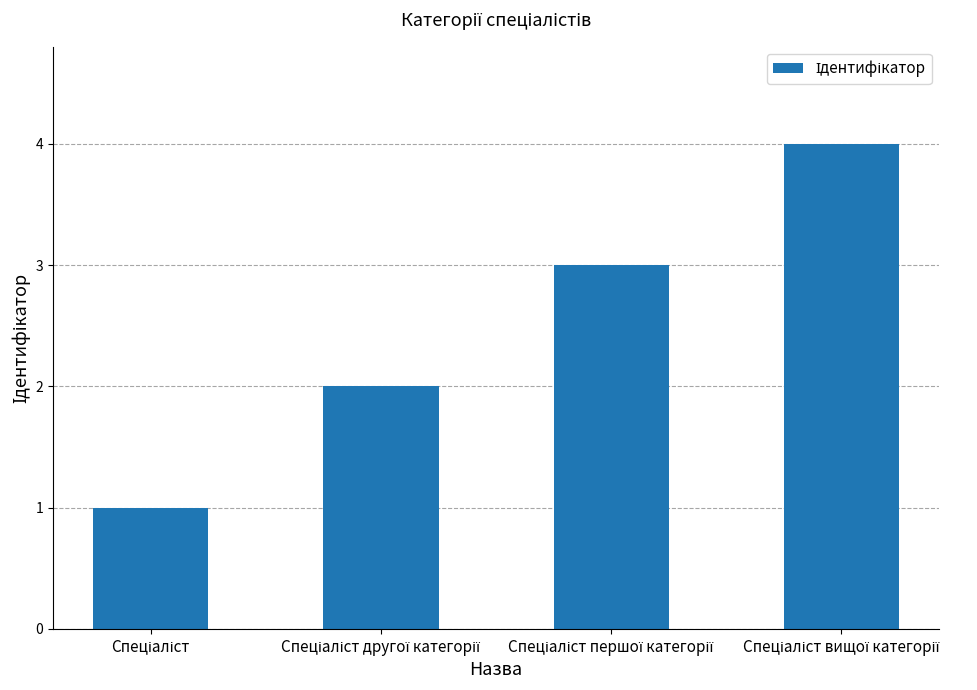

What is the difference between the maximum and minimum values?

3